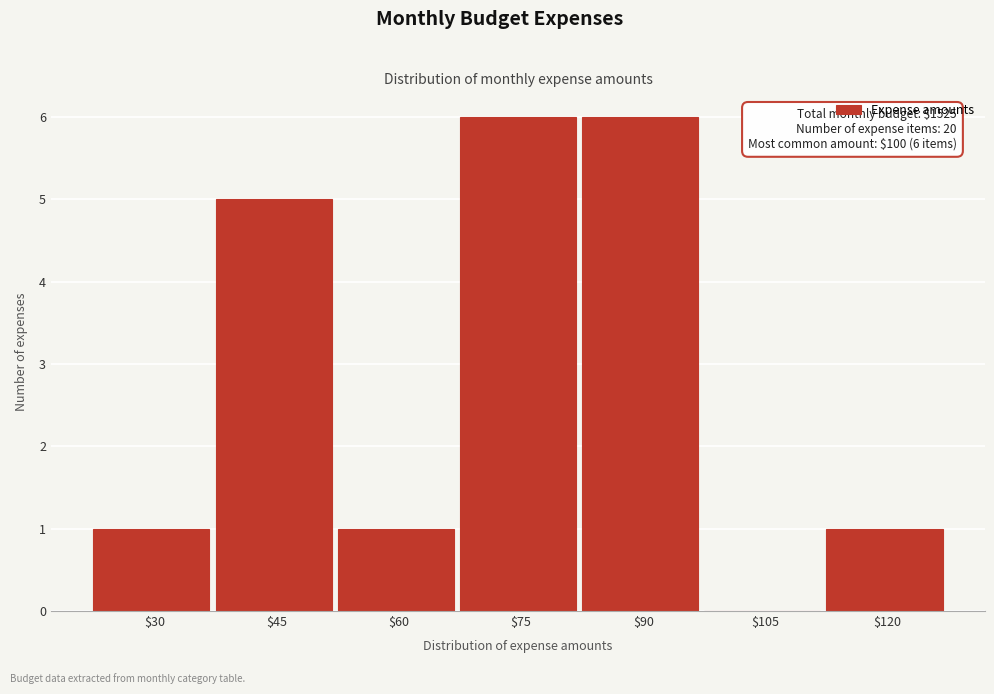

The value at $45 is 8. True or false?

False